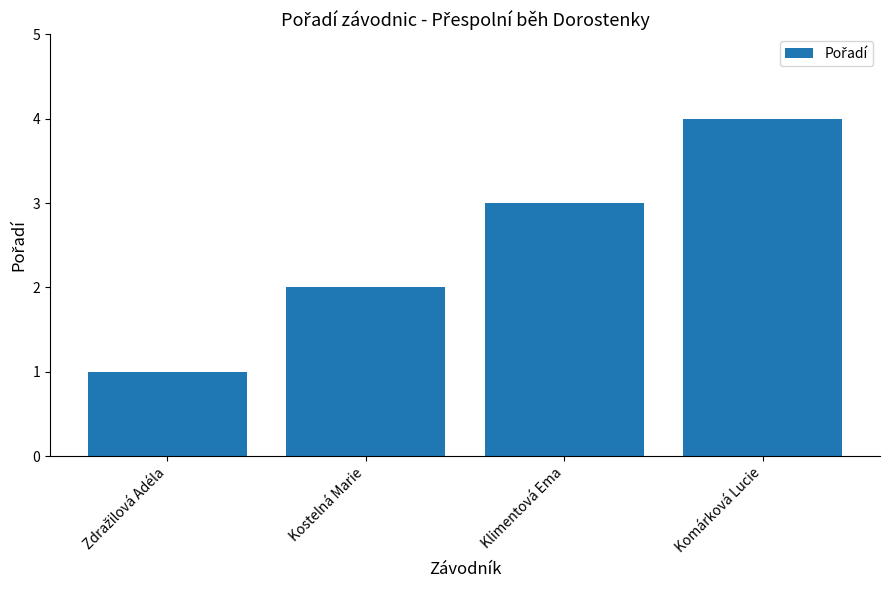

How many values are between 2 and 4?

3